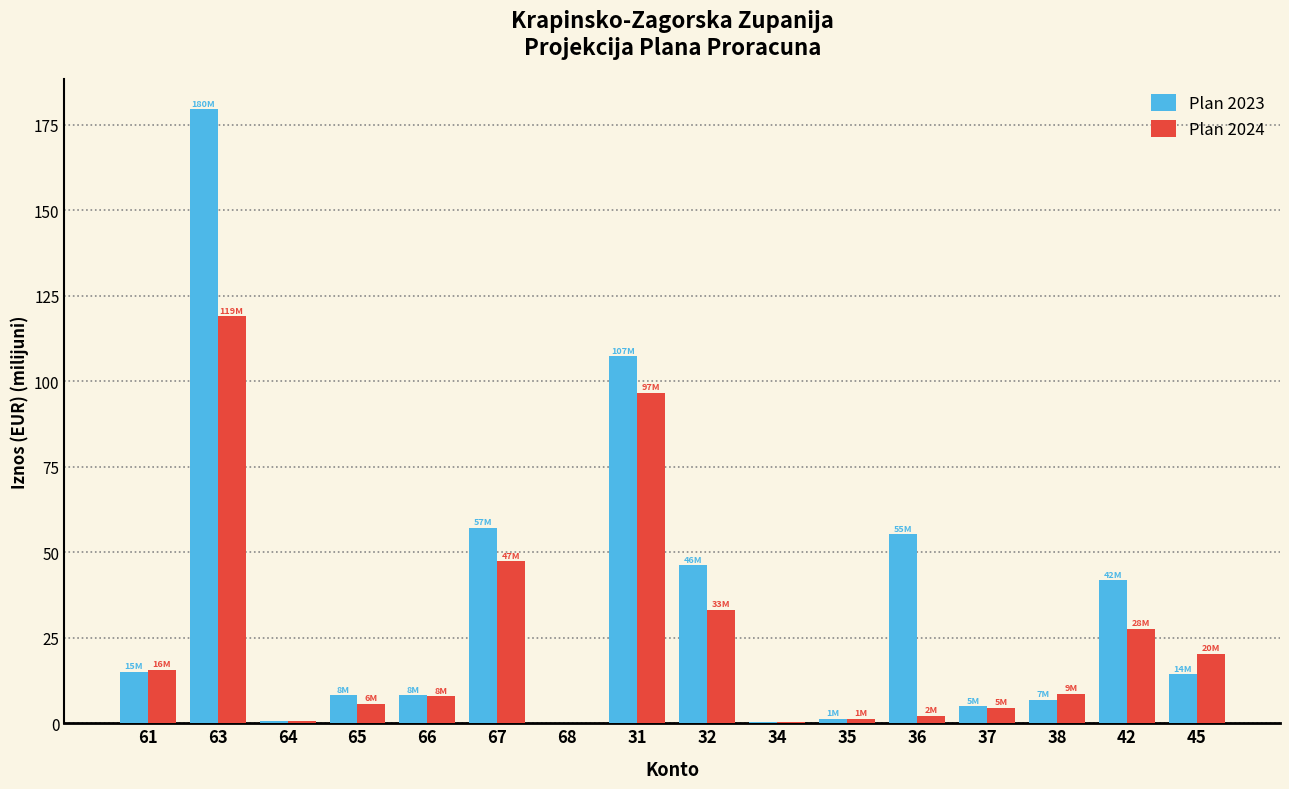

The Plan 2023 series shows 46.2 at 32. True or false?

True